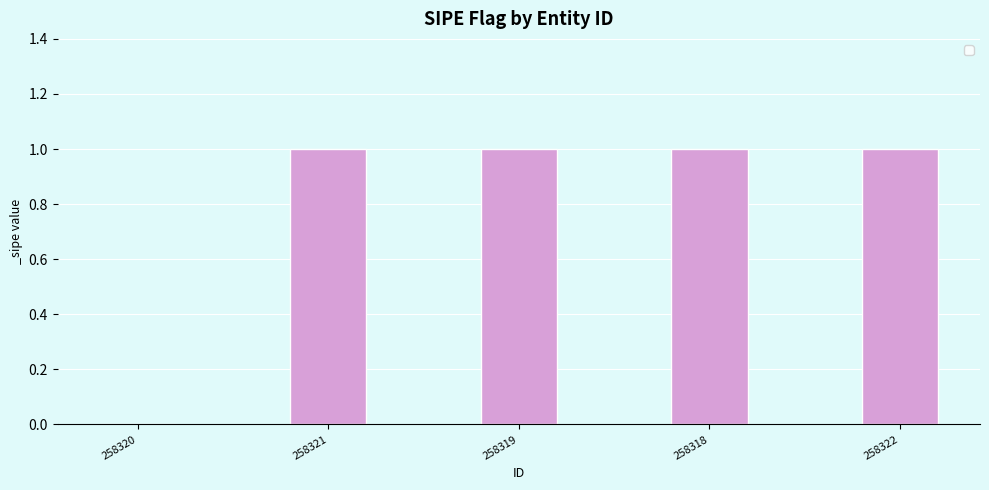

Are the bars horizontal?

No